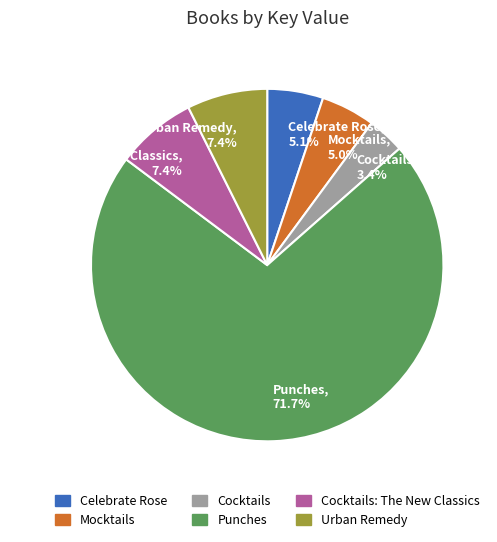

What is the ratio of the value at Cocktails to the value at Mocktails?

0.7